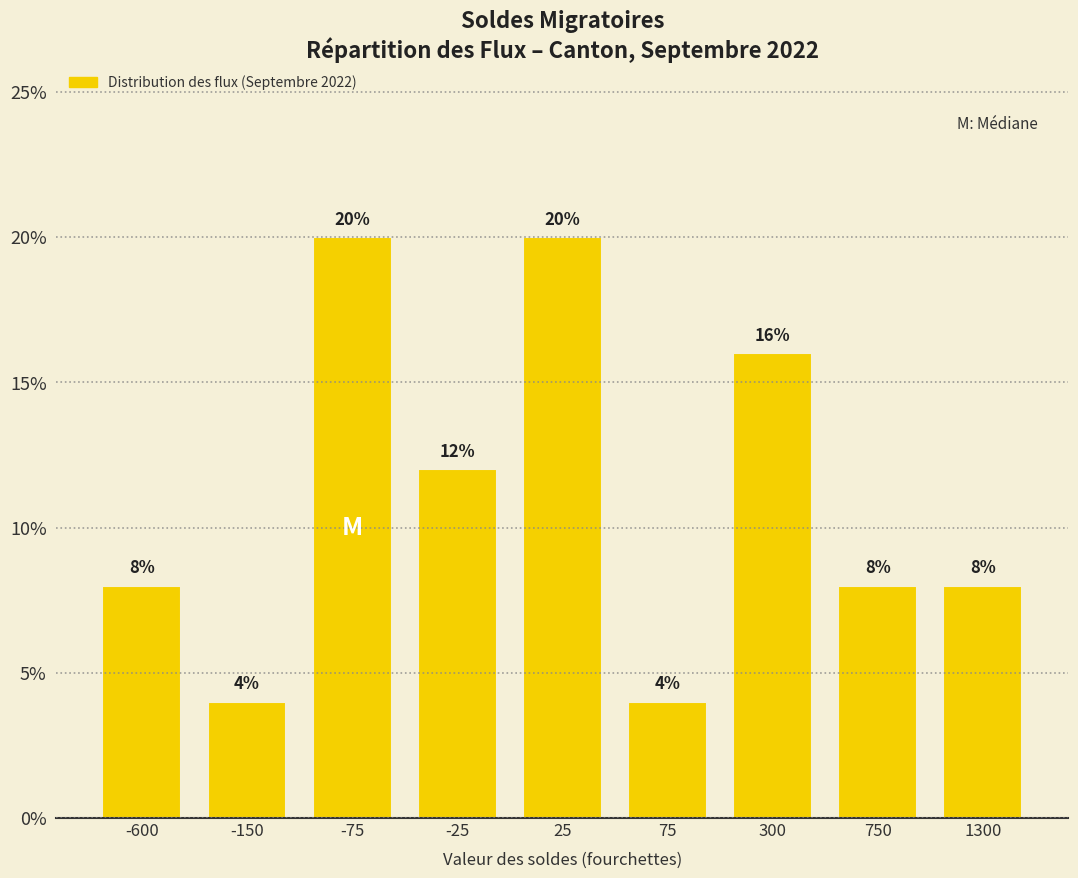

Reading left to right, transcribe all the data shown in this chart.

-600=8	-150=4	-75=20	-25=12	25=20	75=4	300=16	750=8	1300=8